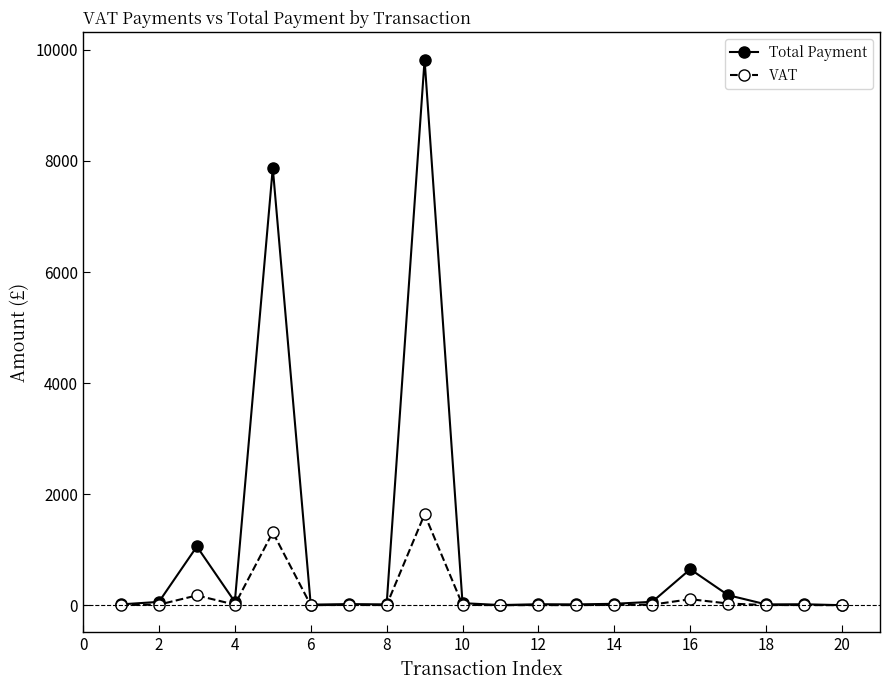

List the series in order of their peak value, lowest first.

VAT, Total Payment